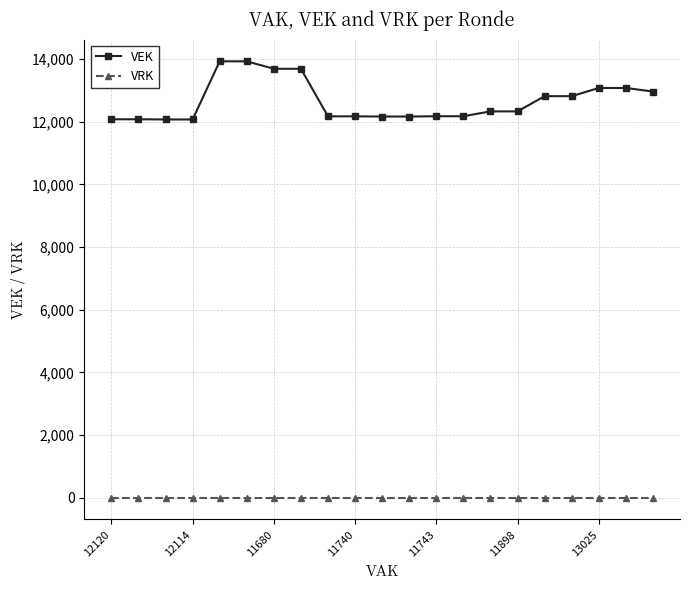

True or false: VRK and VEK intersect in this chart.

False